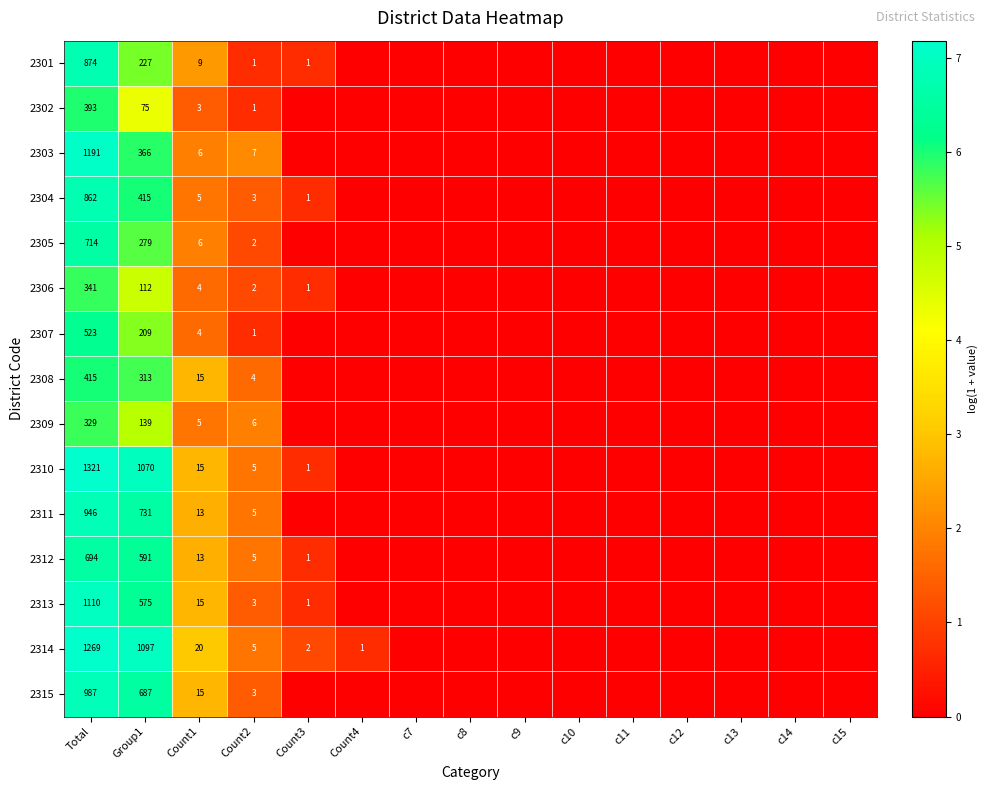

The 2307 series shows 6.3 at Total. True or false?

True